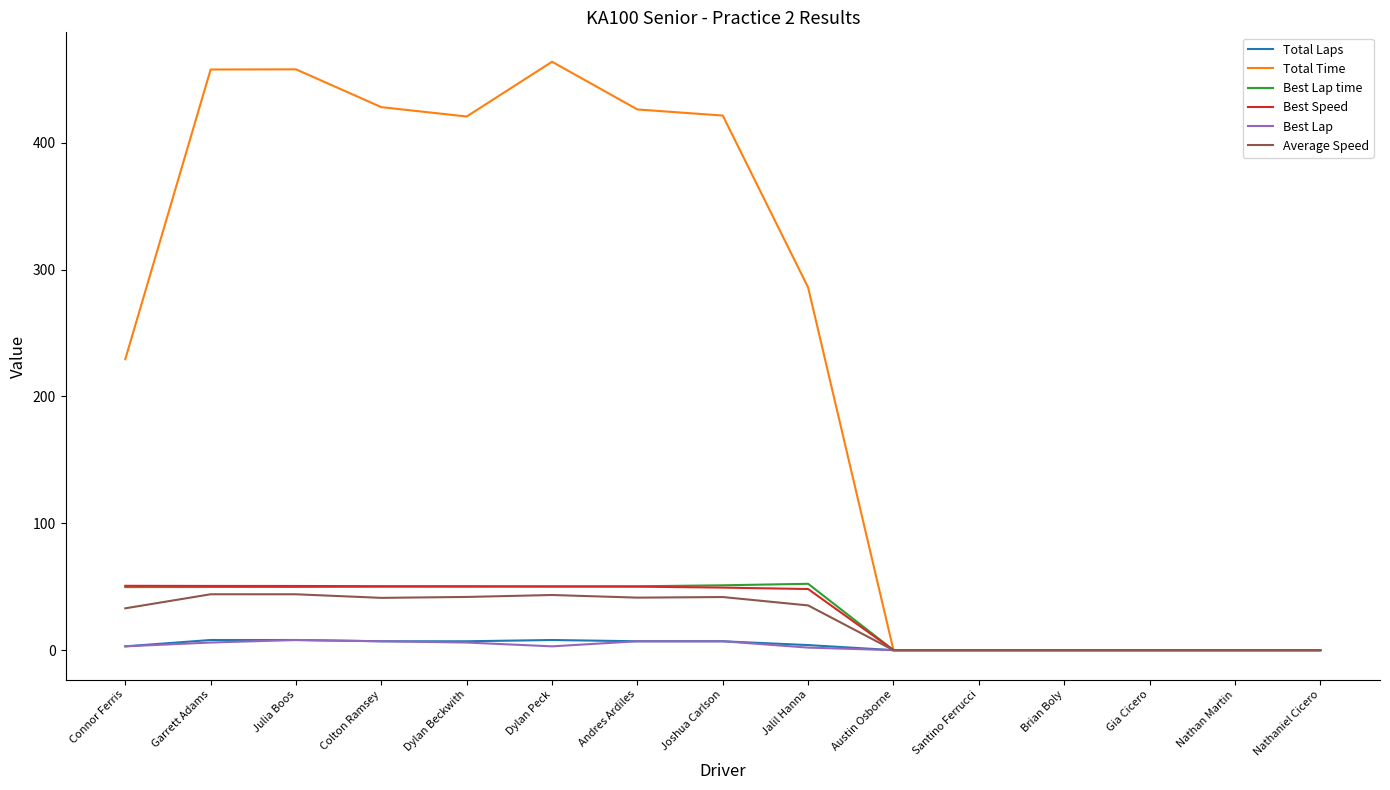

The Average Speed series shows 0.0 at Brian Boly. True or false?

True